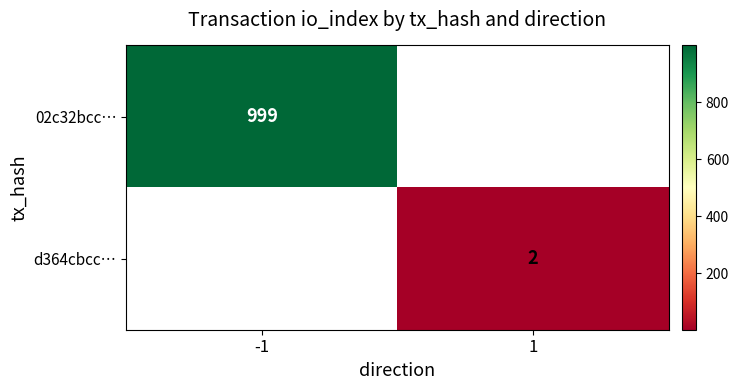

How many data points does each series have?

2